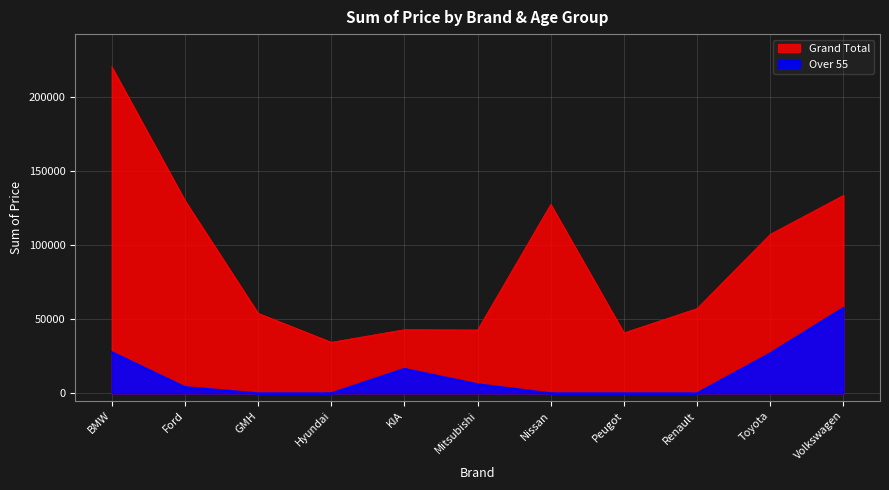

What is the sum of the Grand Total values at Peugot and Nissan?

168452